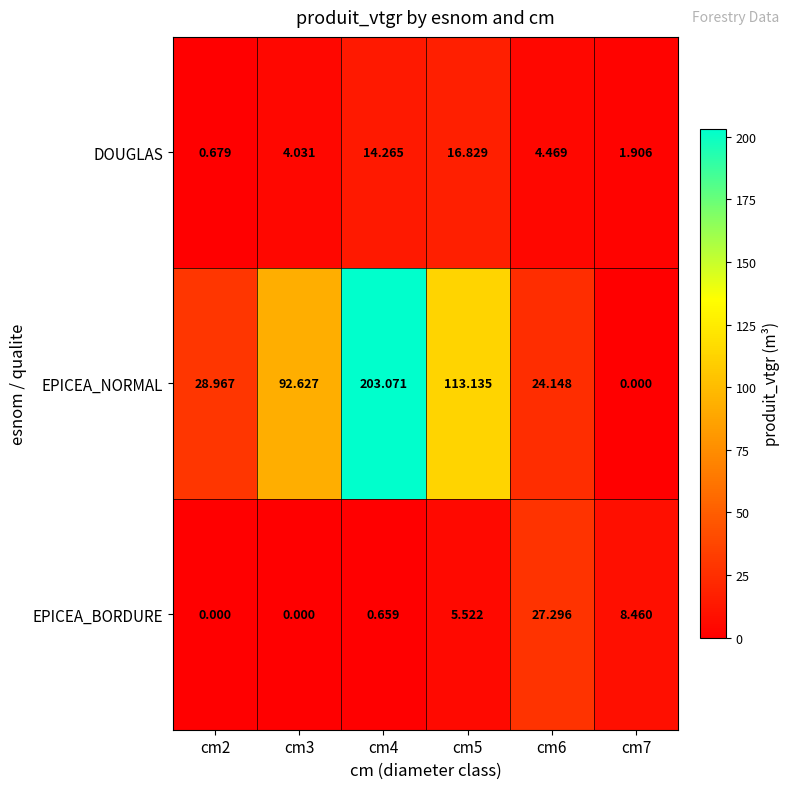

Which series changed the most between cm2 and cm3?

EPICEA_NORMAL